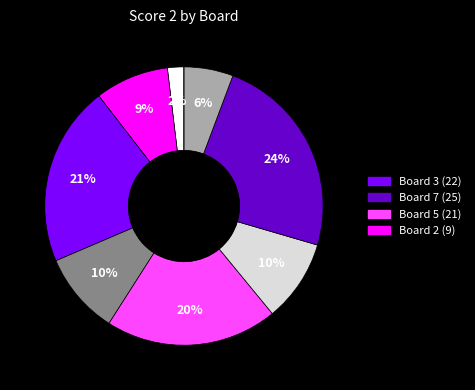

Count the number of slices in the pie.

9